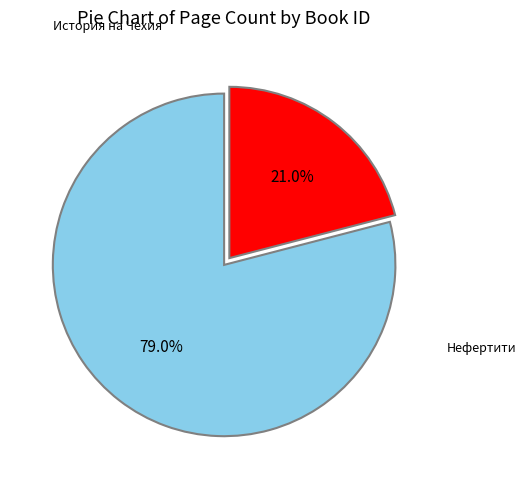

Is there a majority slice in this chart?

Yes